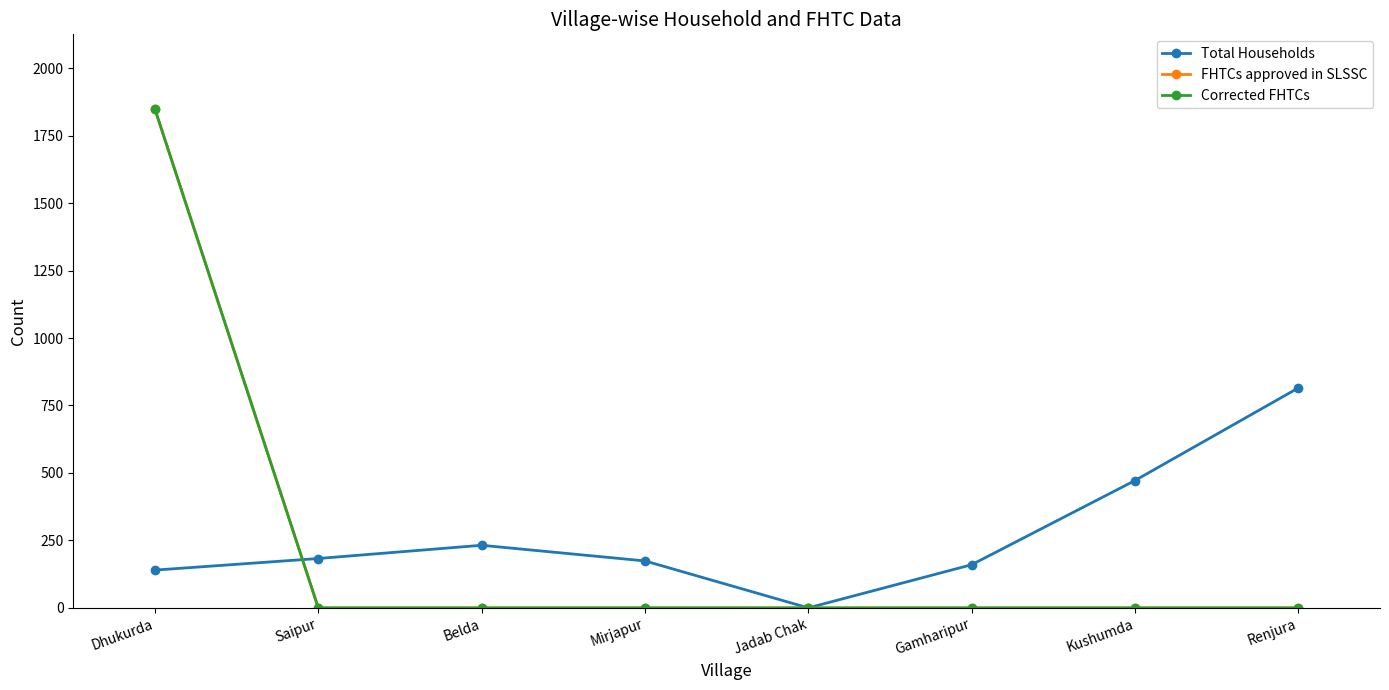

How many intersections are there between FHTCs approved in SLSSC and Total Households?

1